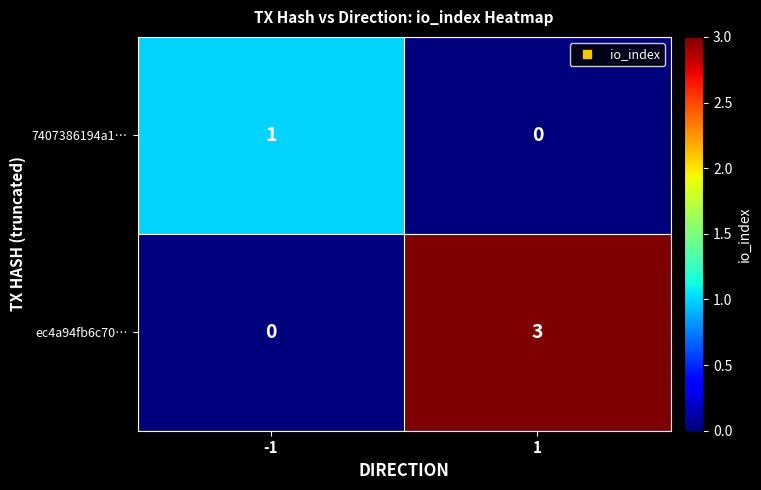

Which series changed the most between -1 and 1?

ec4a94fb6c70…